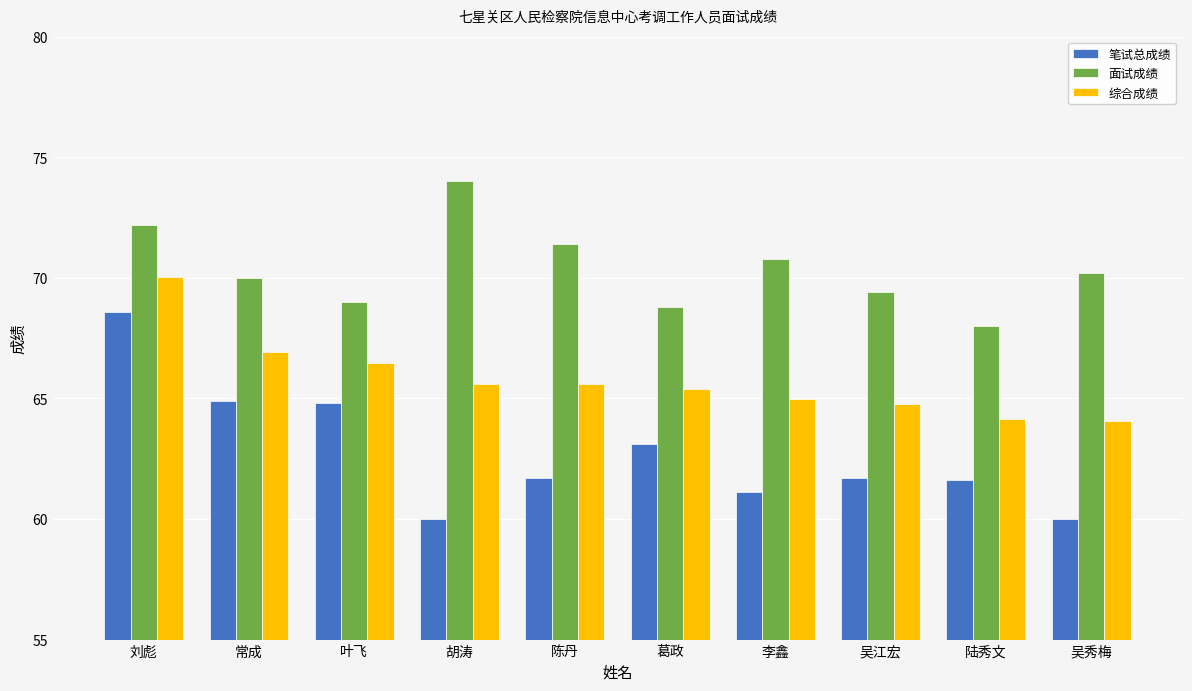

Is the value of 综合成绩 at 叶飞 greater than the value of 笔试总成绩 at 葛政?

Yes